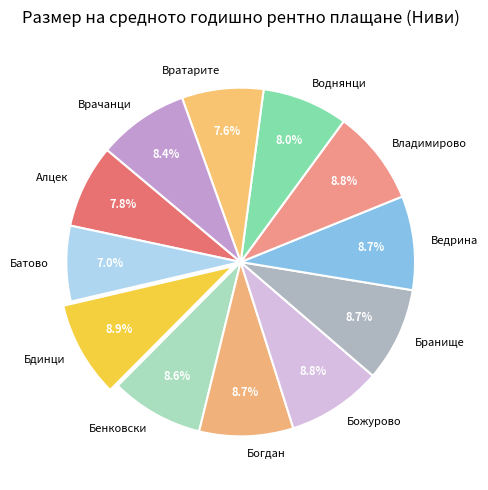

How many segments does this pie chart have?

12